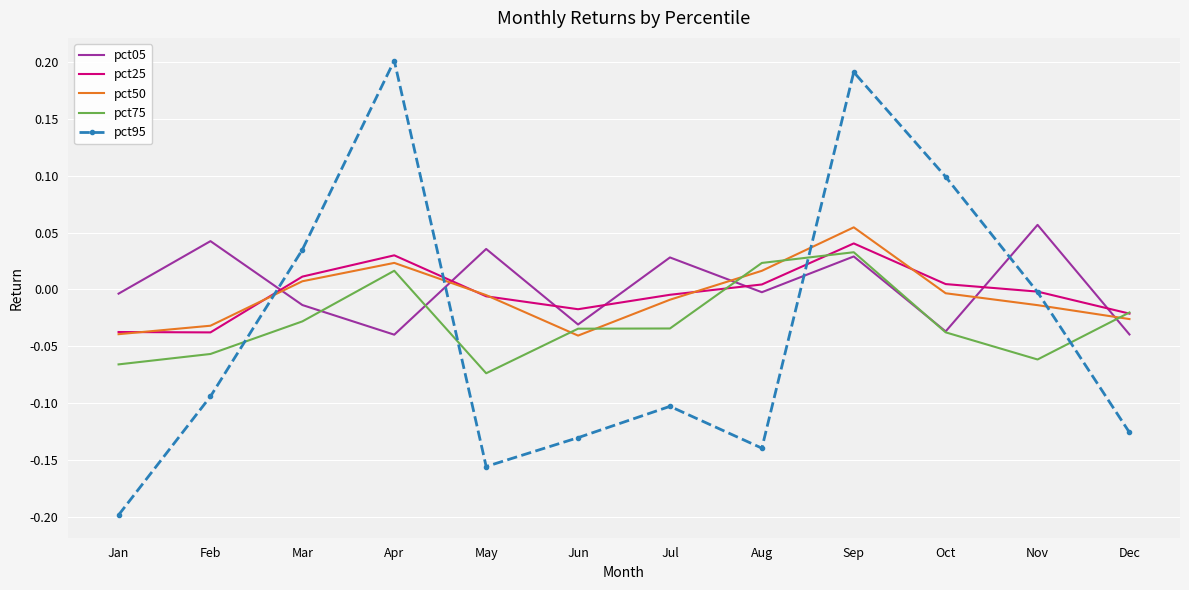

Is it true that pct75 equals -0.1 at Jan?

True